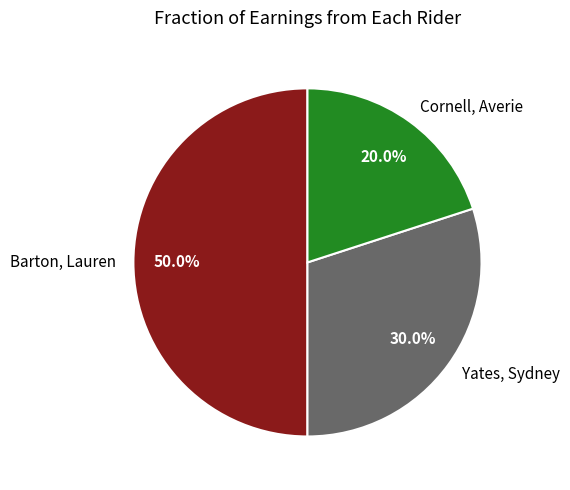

Approximately how many times larger is the value at Barton, Lauren compared to Cornell, Averie?

2.5